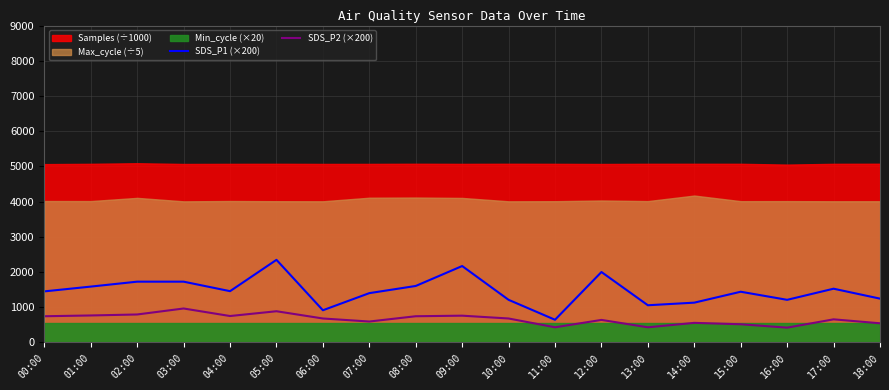

The SDS_P1 (×200) series shows 1450.0 at 00:00. True or false?

True